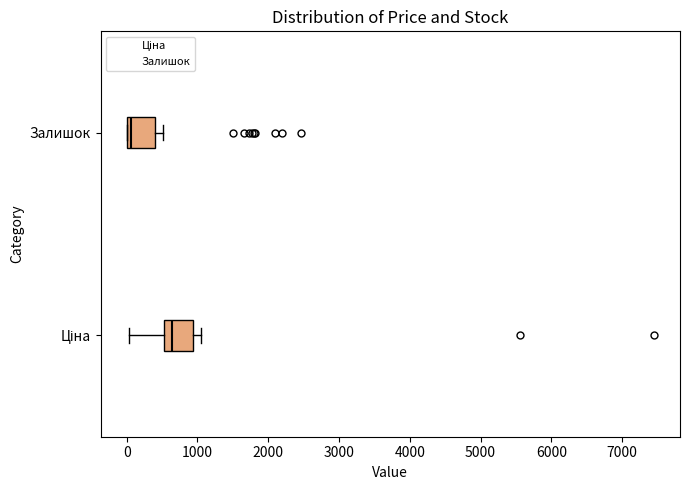

Reading bottom to top, transcribe this box plot: for each box, give where its median line is, the range the box spans, and where its two whiskers end, as read against the x-axis. The values are not printed on the chart, so give them approximately, as read against the axis.

Ціна: median 600, box 500 to 900, whiskers 0 to 1000
Залишок: median 100, box 0 to 400, whiskers 0 to 500